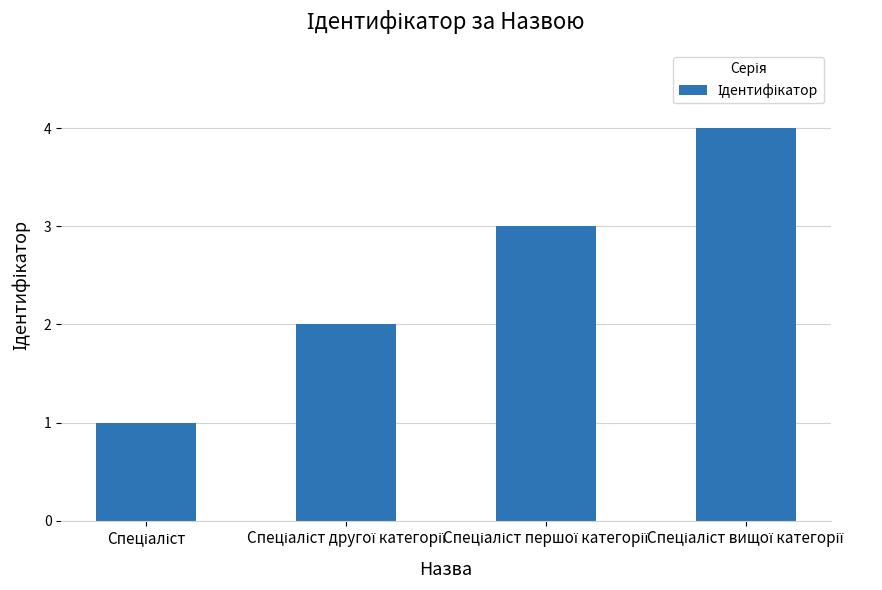

What is the difference between the maximum and minimum values?

3